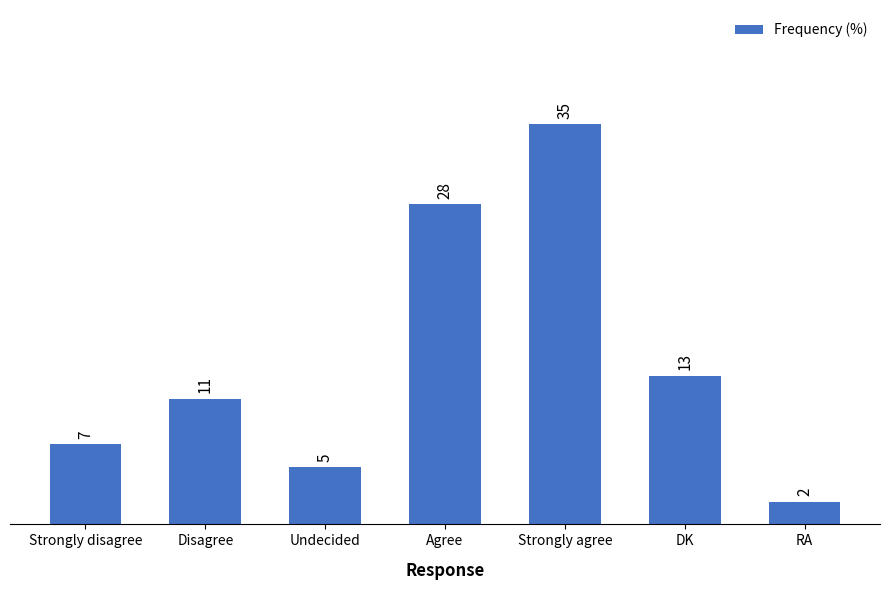

The value at Disagree is 11. True or false?

True